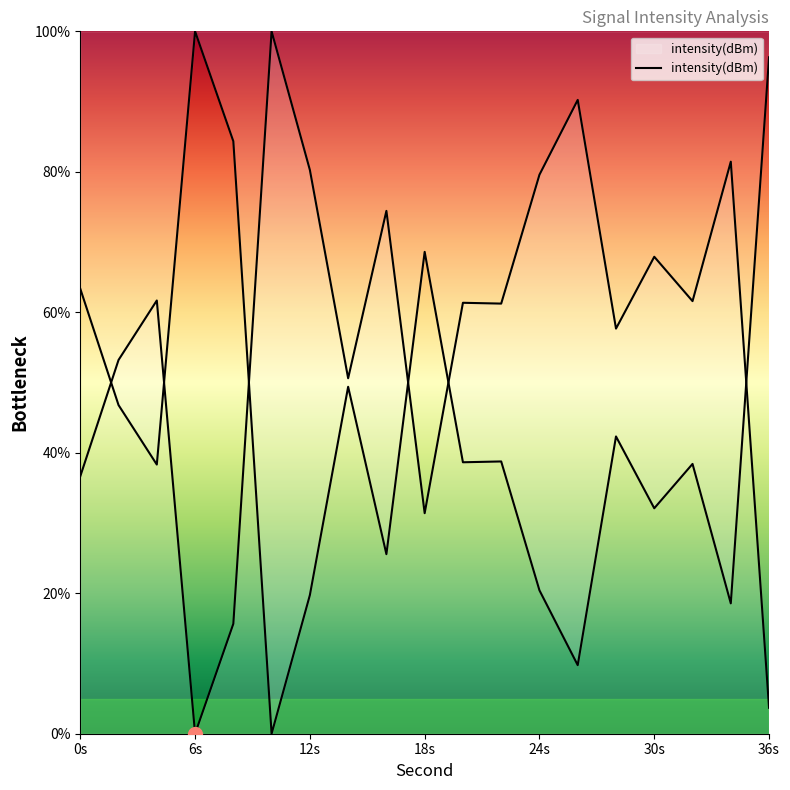

What is the maximum value shown in the chart?

100.0